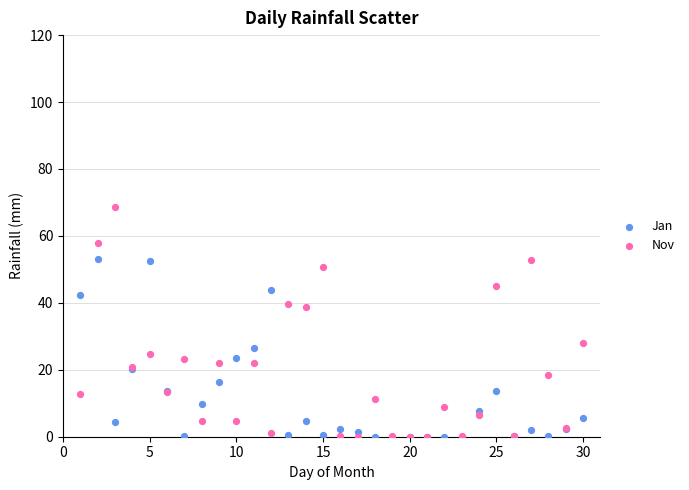

What is the X range (max minus min) for the scatter plot?

29.0